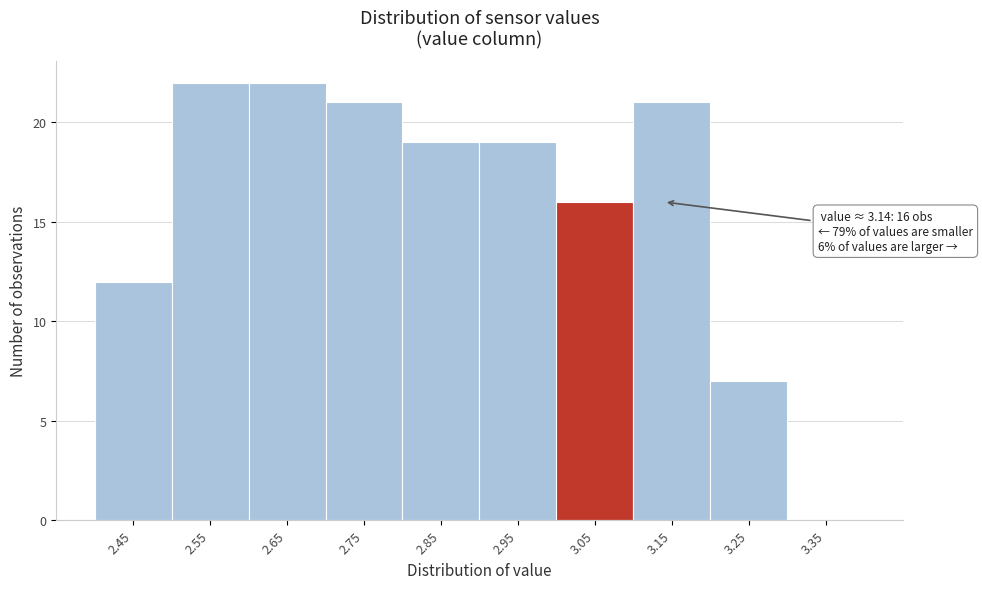

Reading left to right, list all the values displayed in this chart.

2.45=12	2.55=22	2.65=22	2.75=21	2.85=19	2.95=19	3.05=16	3.15=21	3.25=7	3.35=0